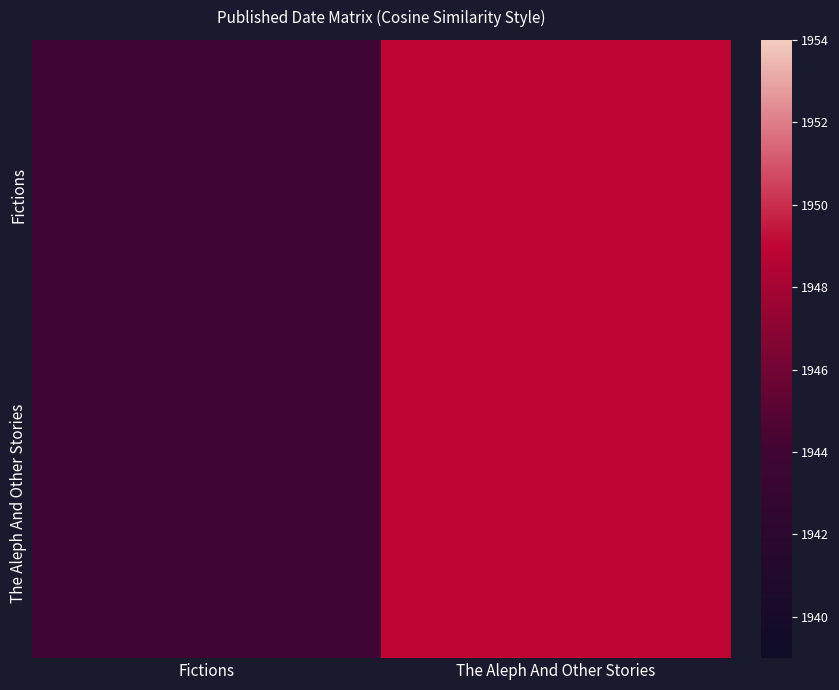

Reading left to right, extract all data points from this chart.

Fictions: Fictions=1944	The Aleph And Other Stories=1949
The Aleph And Other Stories: Fictions=1944	The Aleph And Other Stories=1949